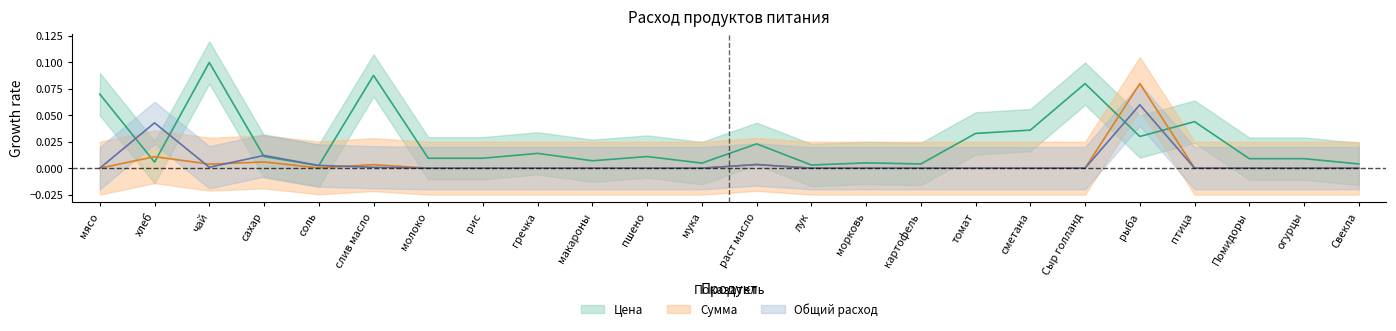

Is this an area chart (filled region under the line)?

No